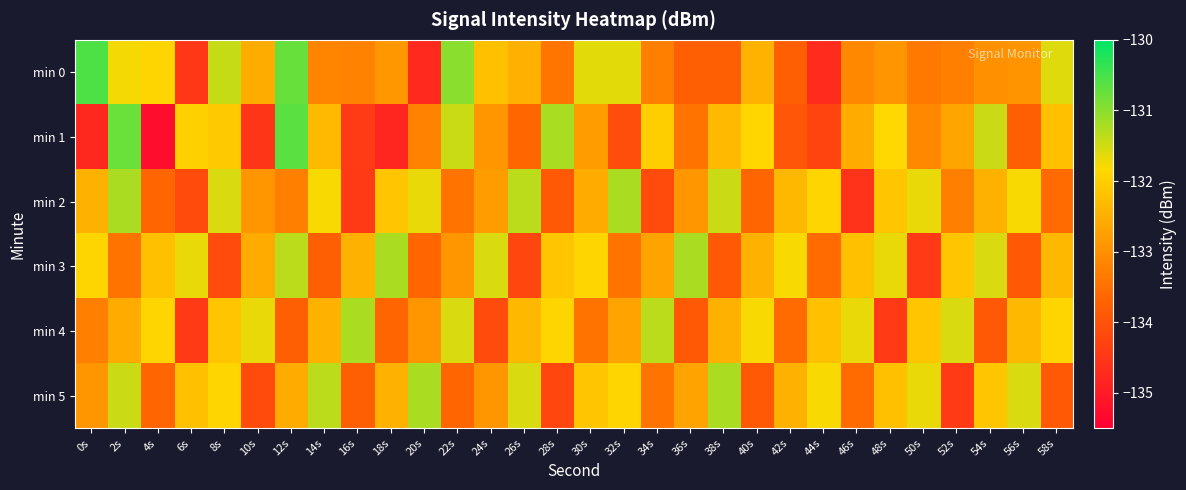

How many categories are shown in the chart?

30